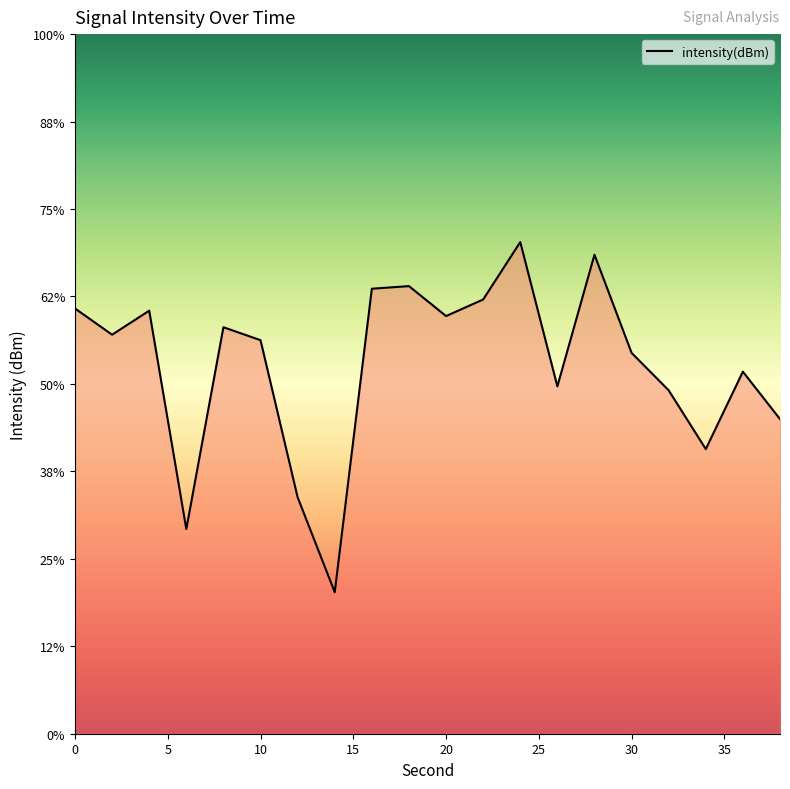

Count the number of data series in this chart.

1